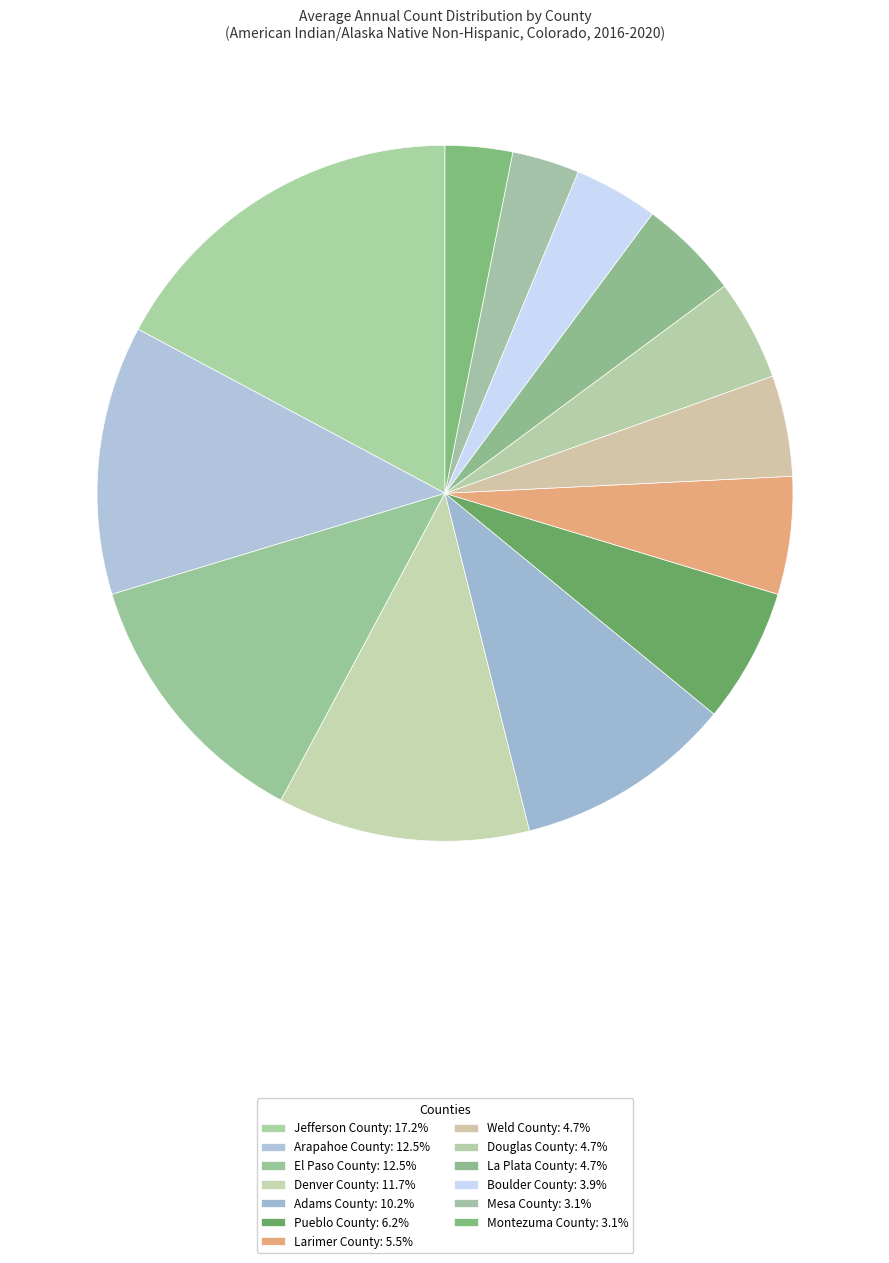

The Douglas County slice represents 5% of the pie. True or false?

True